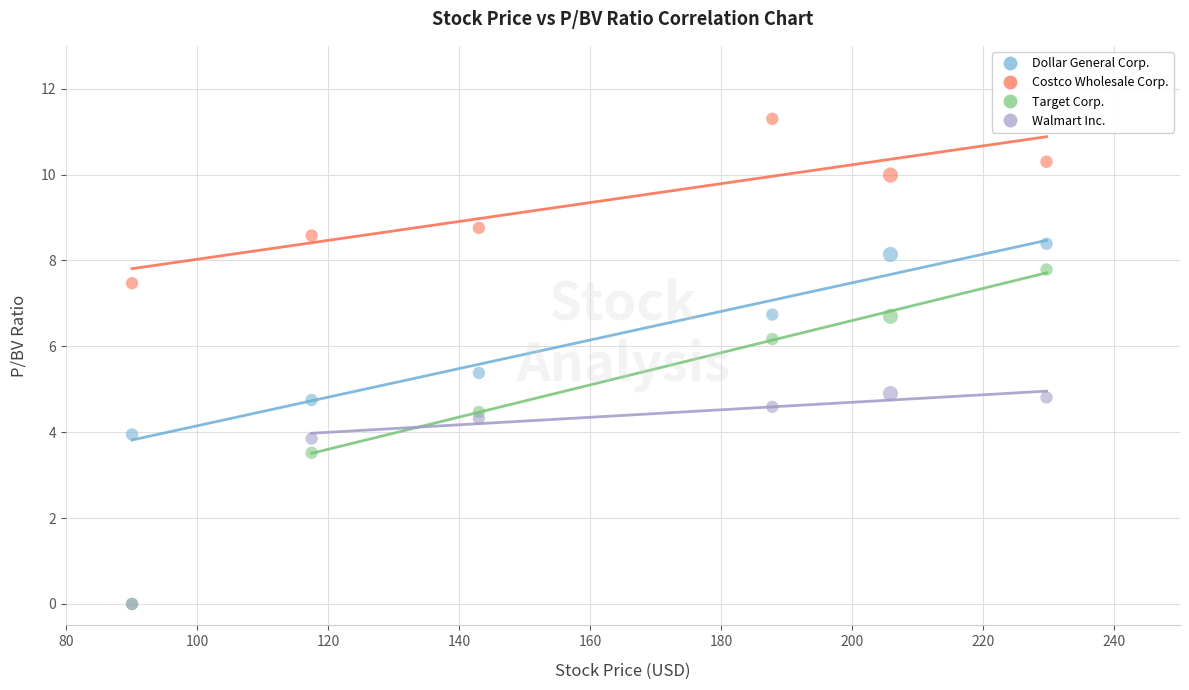

In the Dollar General Corp. series, what Y value is closest to 6?

5.4